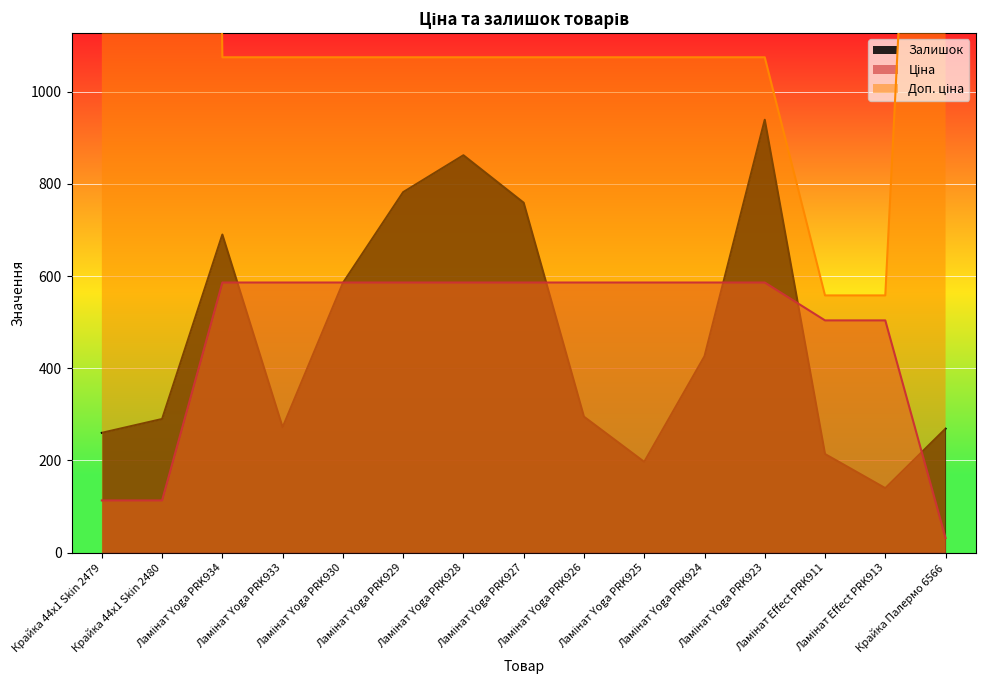

How many data points in Доп. ціна are less than 1074?

2